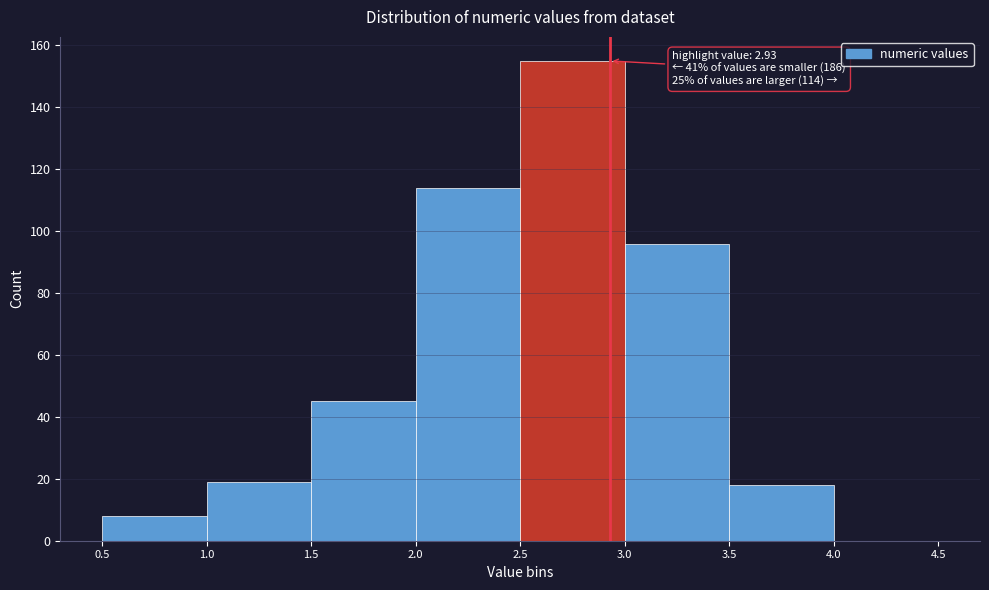

Over which range of the x-axis is the bar tallest?

2.5 to 3.0